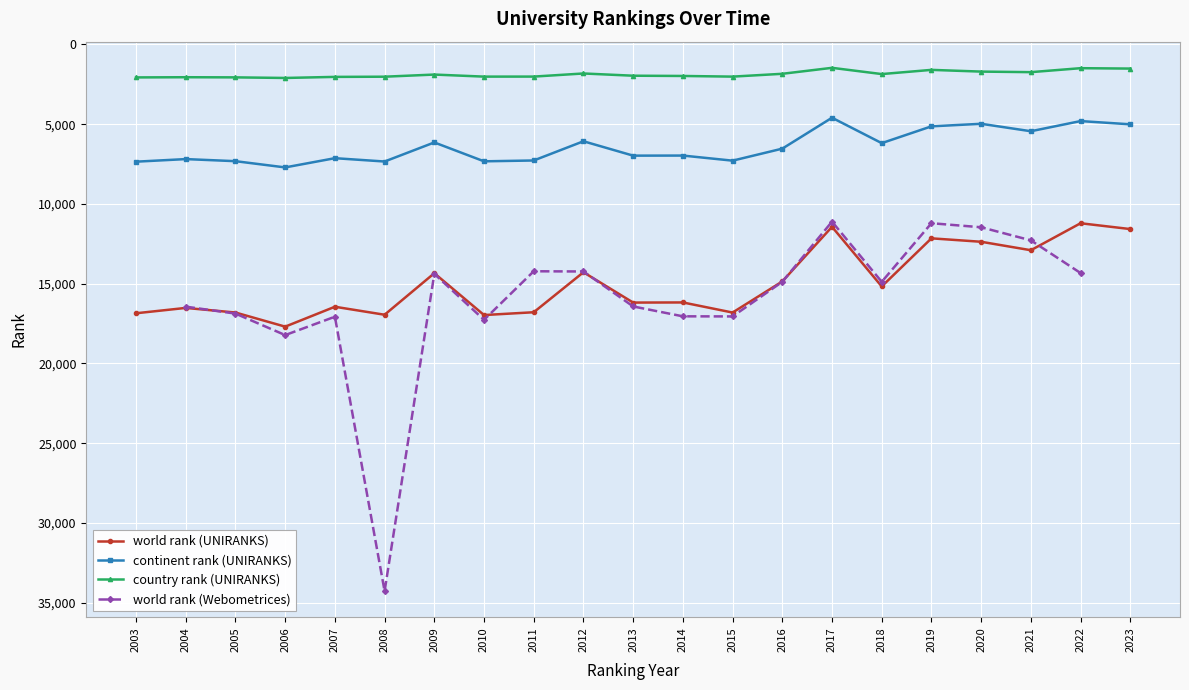

What is the lowest value of the country rank (UNIRANKS) series?

1466